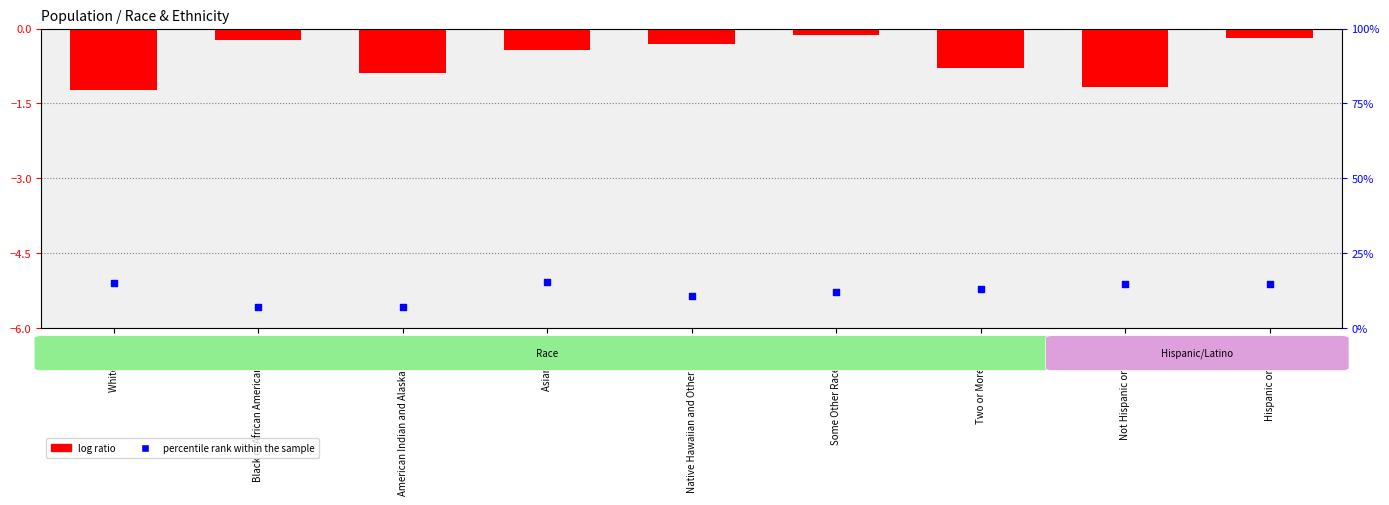

Which series reaches the maximum Y coordinate?

percentile rank within the sample